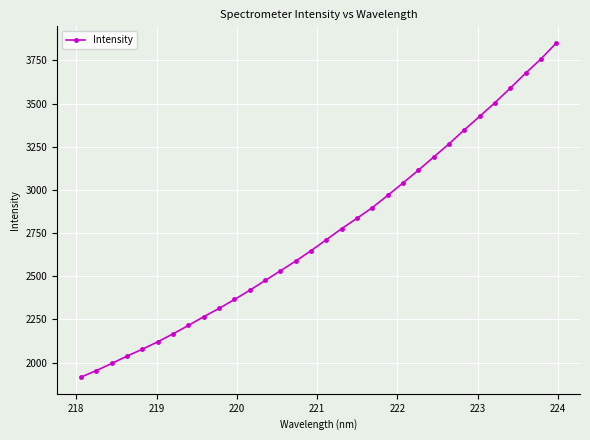

What is the smallest value displayed?

1916.4